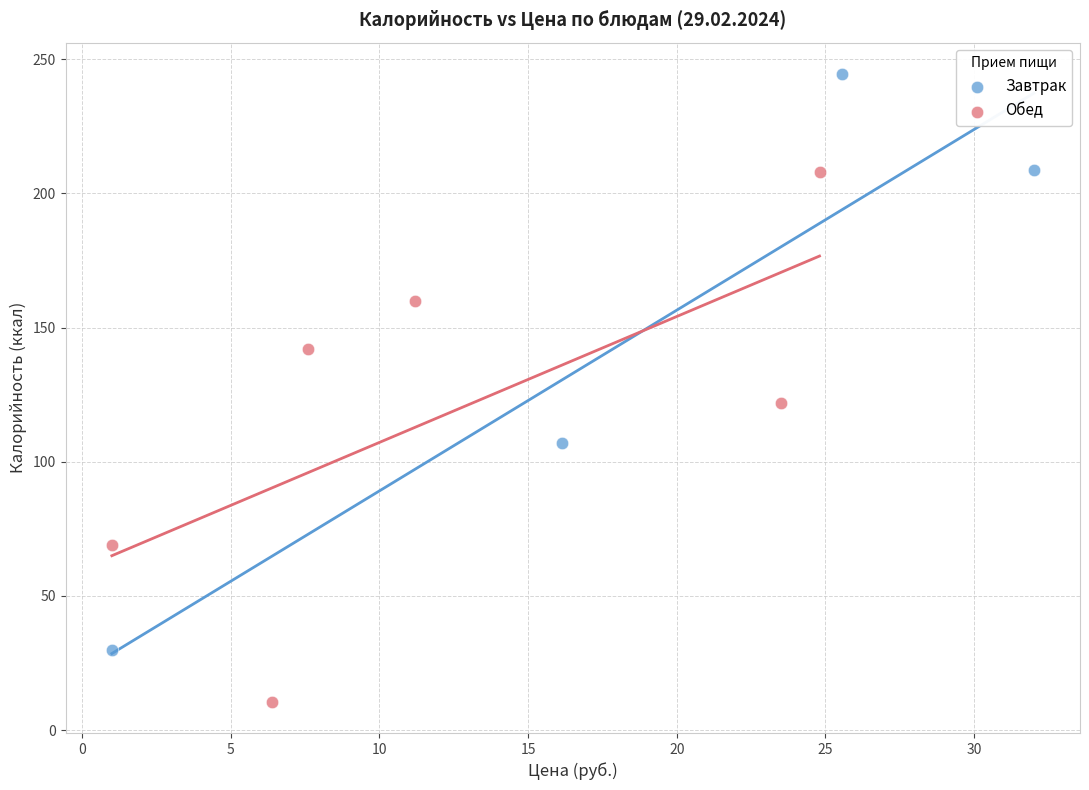

What are all the series names shown in the legend?

Завтрак, Обед